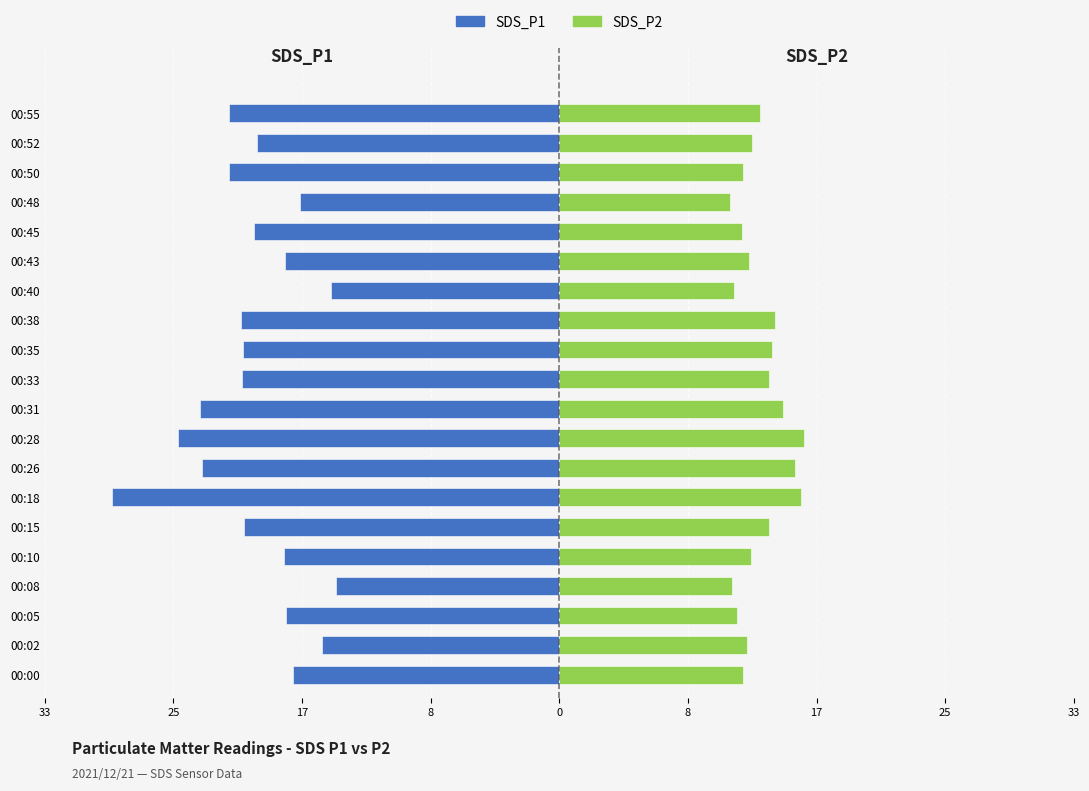

Reading right to left, transcribe all the data shown in this chart.

SDS_P1: -21.4	-19.6	-21.4	-16.8	-19.8	-17.8	-14.8	-20.6	-20.5	-20.6	-23.3	-24.8	-23.2	-29.0	-20.4	-17.8	-14.5	-17.8	-15.4	-17.3
SDS_P2: 13.0	12.5	11.9	11.1	11.9	12.3	11.3	14.0	13.8	13.6	14.5	15.9	15.3	15.7	13.6	12.4	11.2	11.5	12.2	11.9